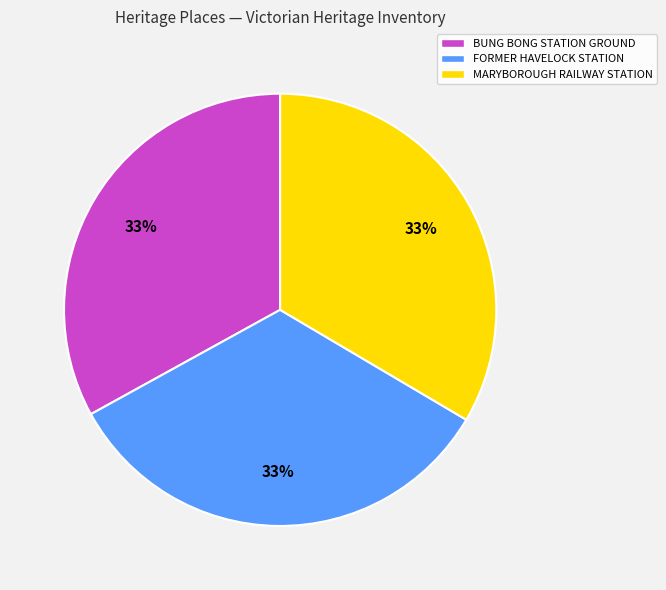

What is the ratio of the value at MARYBOROUGH RAILWAY STATION to the value at BUNG BONG STATION GROUND?

1.0